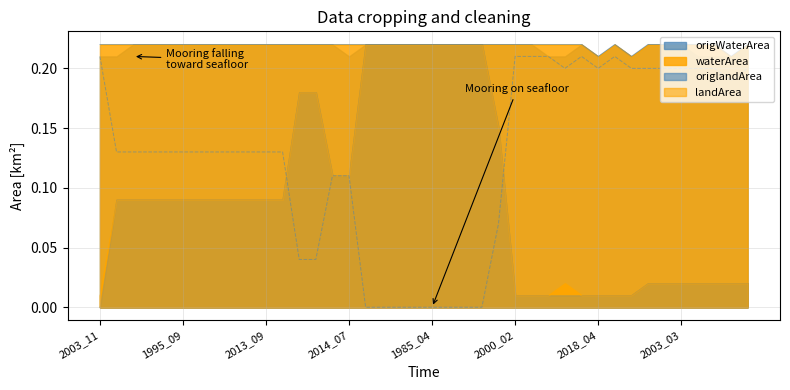

Which series changed the most between 1992_07 and 2008_04?

waterArea